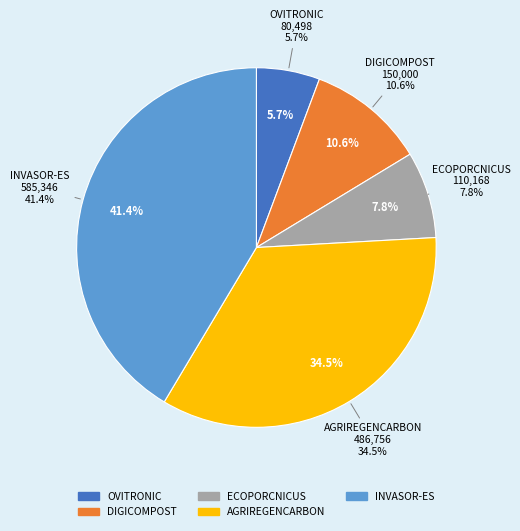

Which category has the smallest portion of the pie?

OVITRONIC